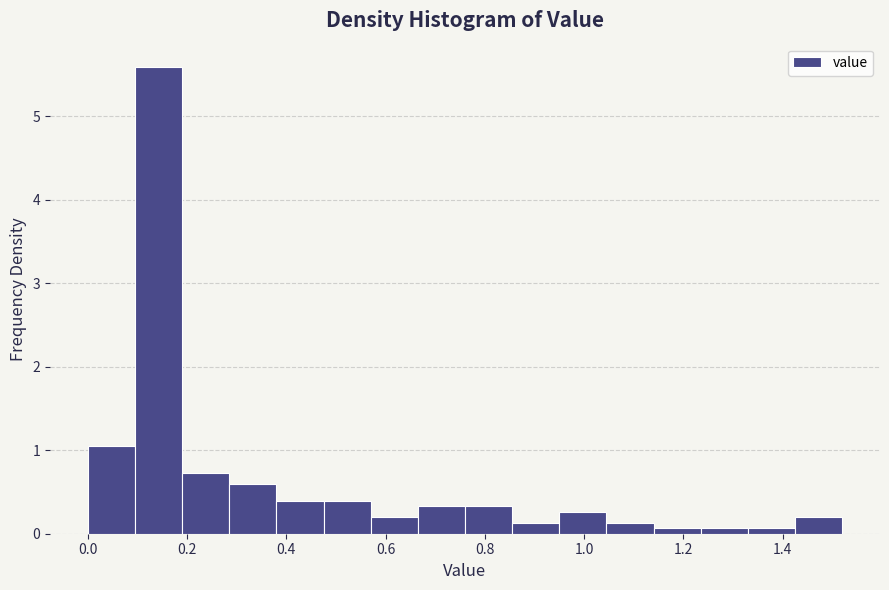

What is the height of the bar covering 0.000 to 0.095 on the x-axis? Neither the bar edges nor the heights are printed on the chart, so give them approximately, as read against the axes.

1.1